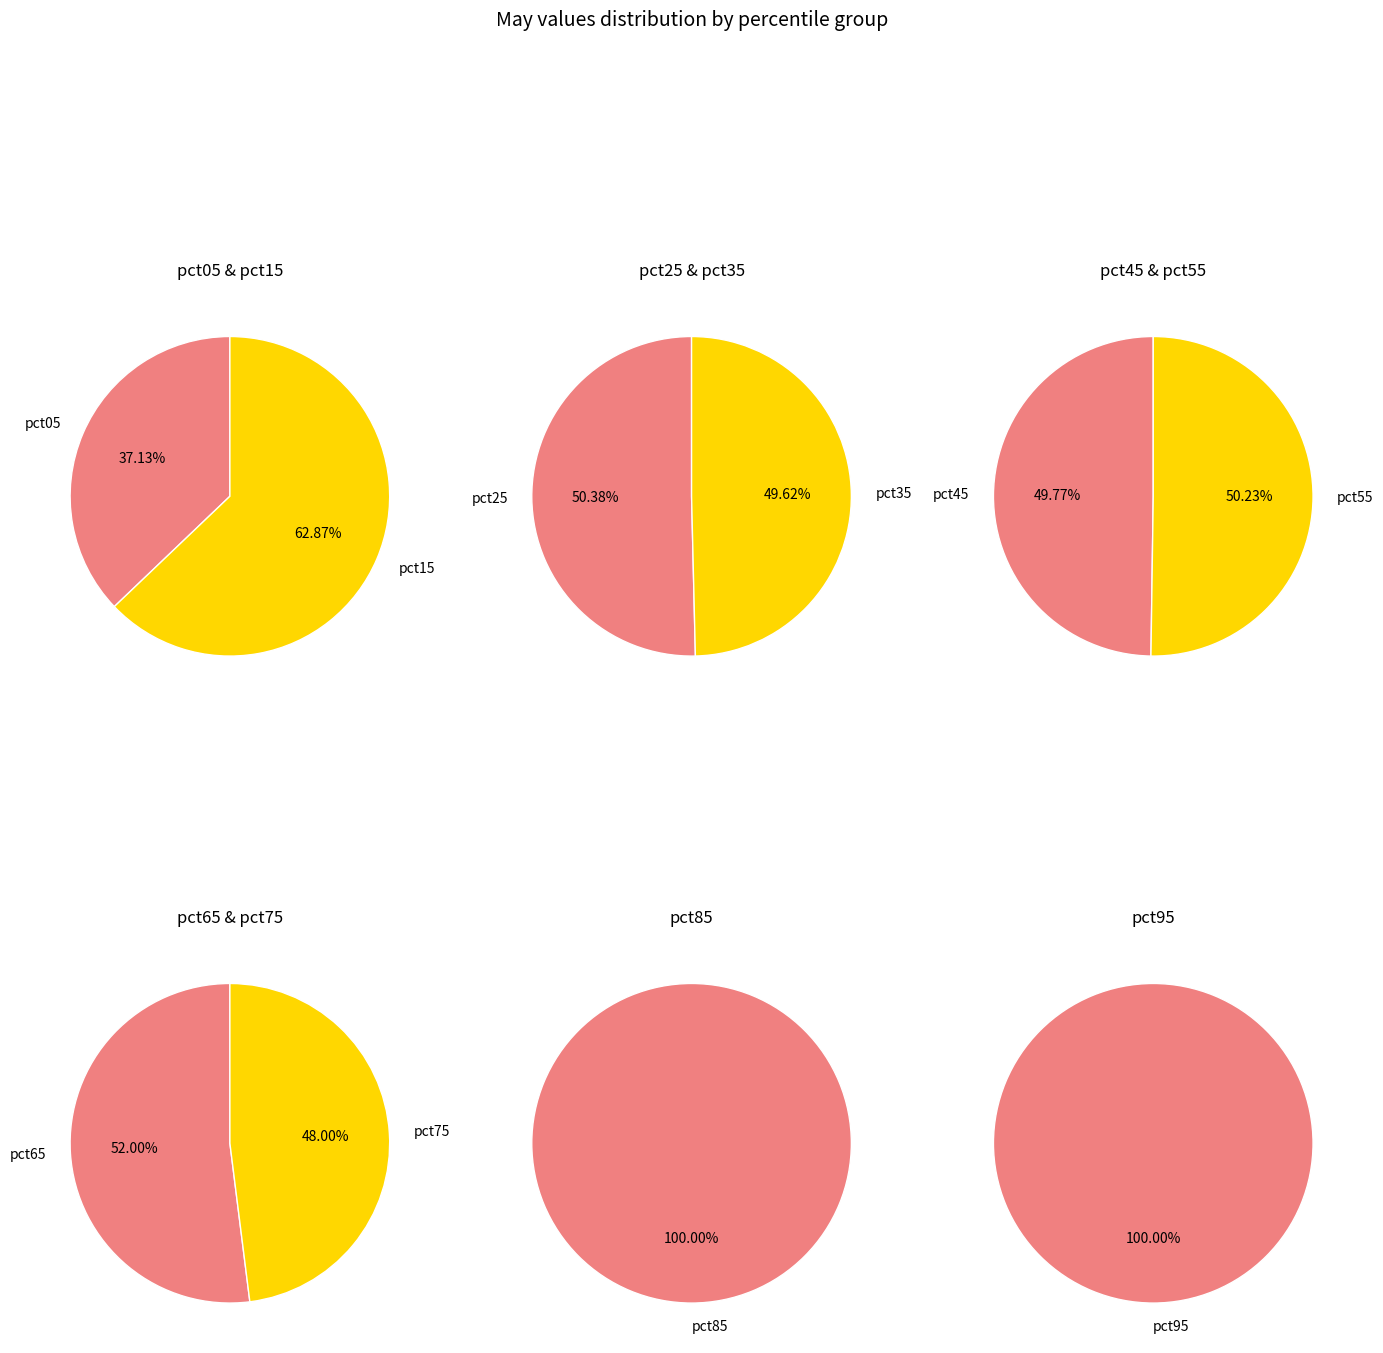

Is the sum of pct25 and pct35 greater than half?

No